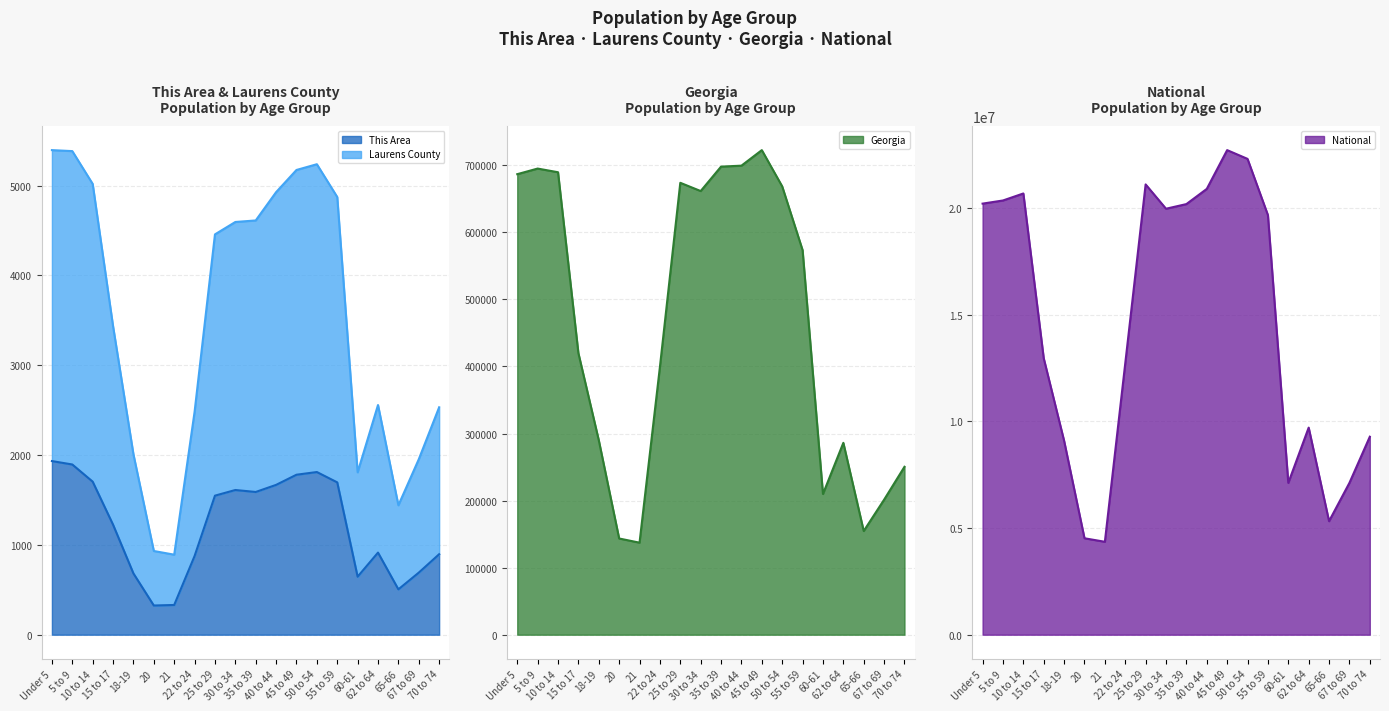

Which series changed the most between 10 to 14 and 45 to 49?

National